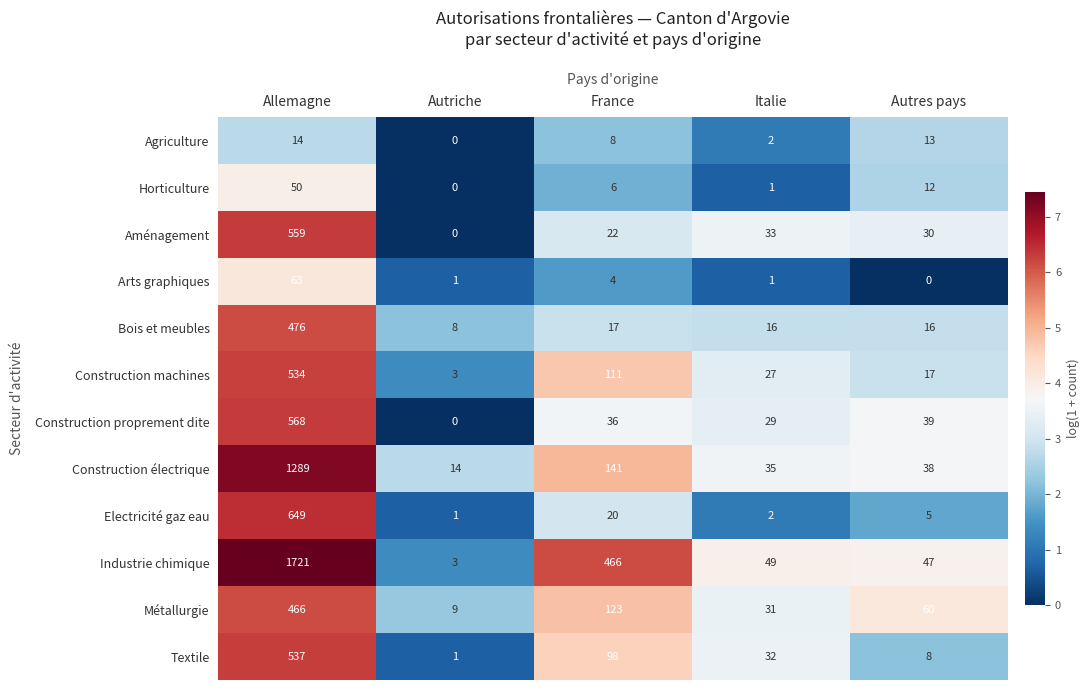

The Construction machines series shows 16 at Italie. True or false?

False